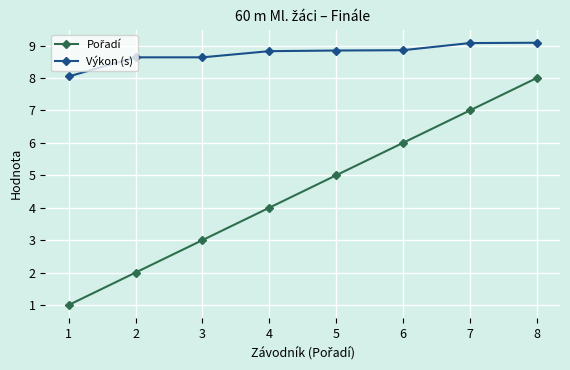

What is the minimum value for Výkon (s)?

8.1